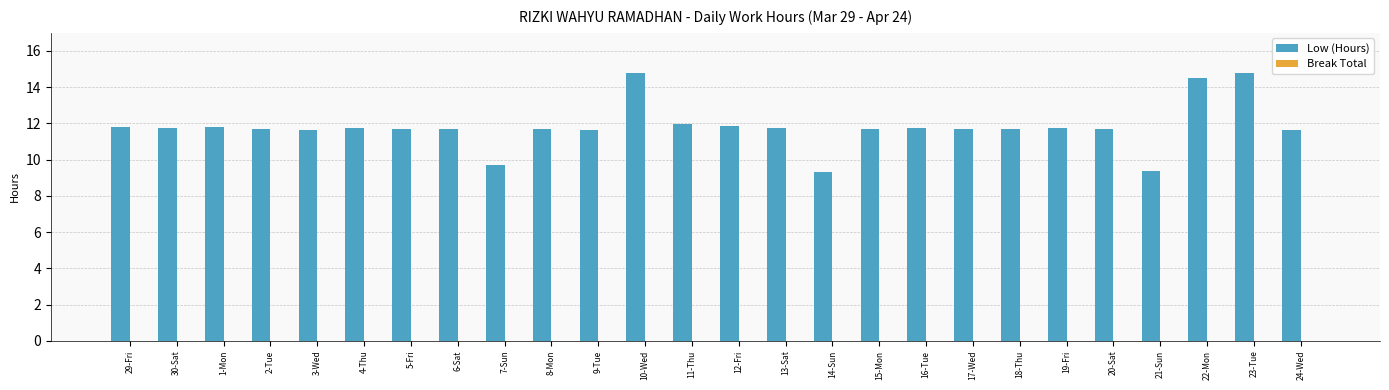

What position from the right is 2-Tue?

23